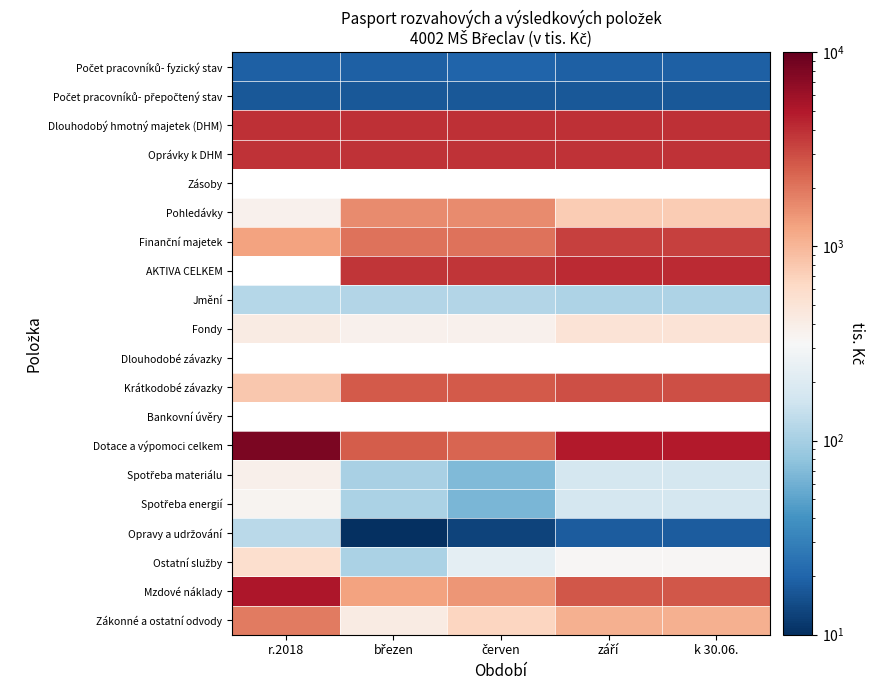

What is the approximate value of Krátkodobé závazky at k 30.06.?

2968.0